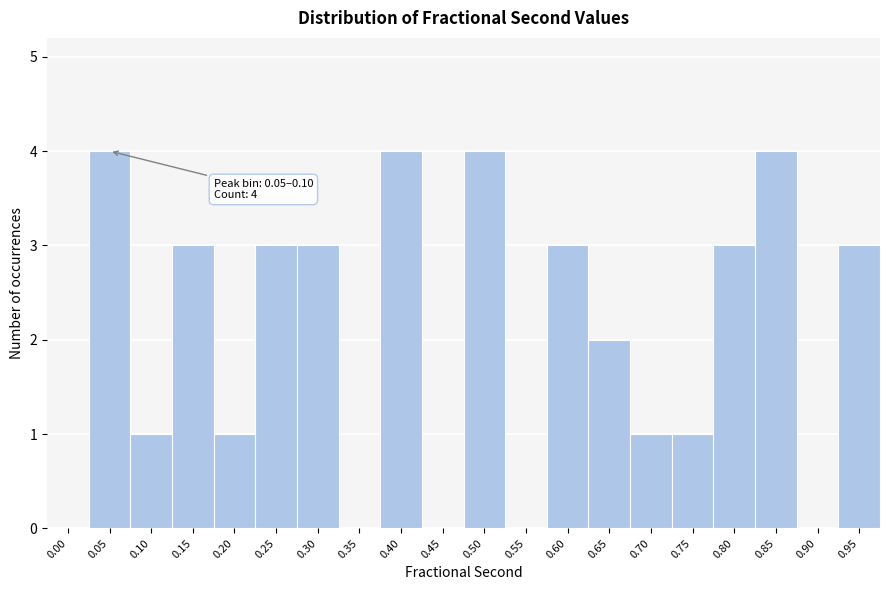

Reading right to left, list all the values displayed in this chart.

0.95=3	0.90=0	0.85=4	0.80=3	0.75=1	0.70=1	0.65=2	0.60=3	0.55=0	0.50=4	0.45=0	0.40=4	0.35=0	0.30=3	0.25=3	0.20=1	0.15=3	0.10=1	0.05=4	0.00=0